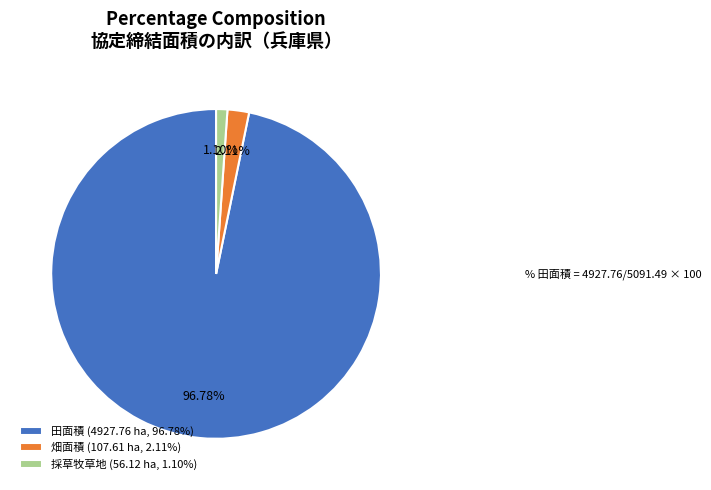

Is it true that 採草牧草地 is 1% of the pie?

True